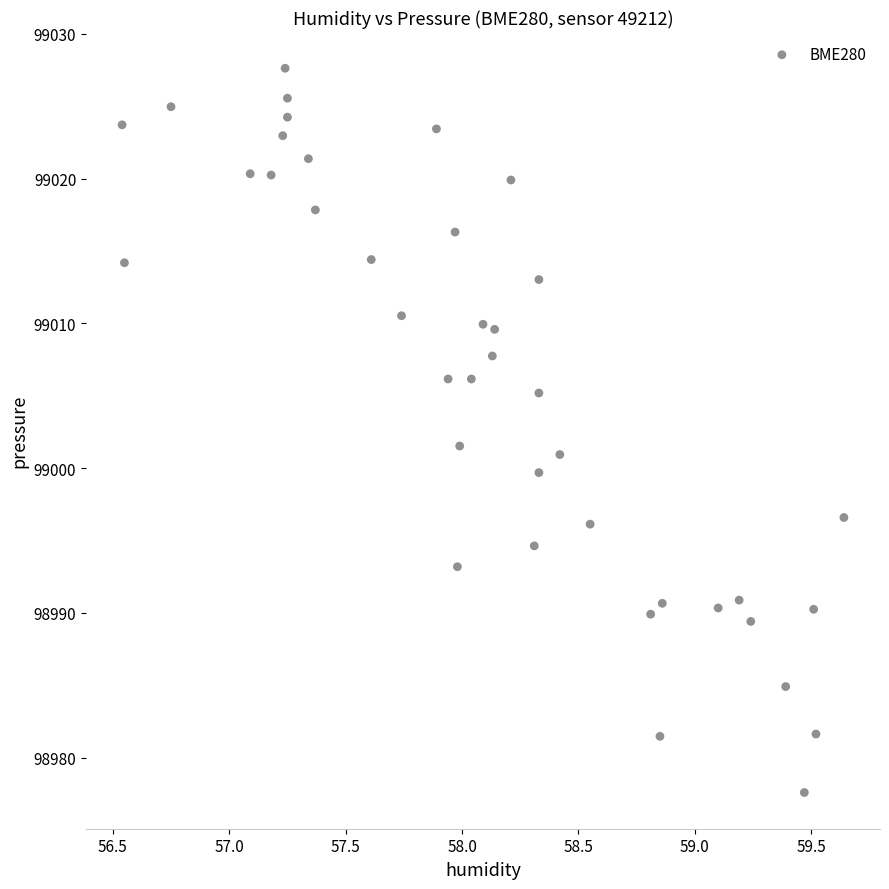

What is the range of Y values (max minus min)?

50.0